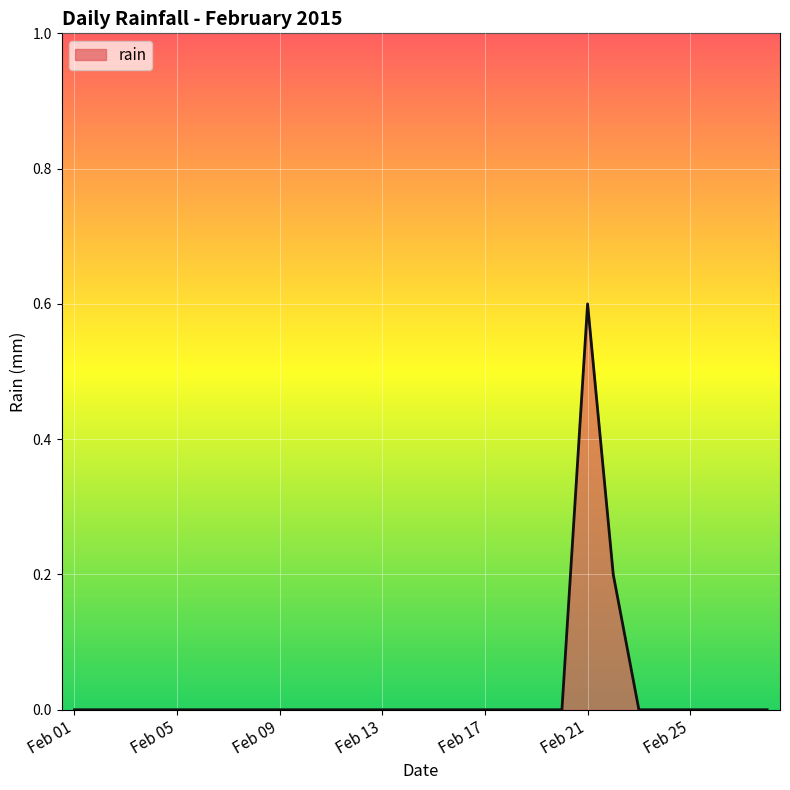

What is the maximum value shown in the chart?

0.6